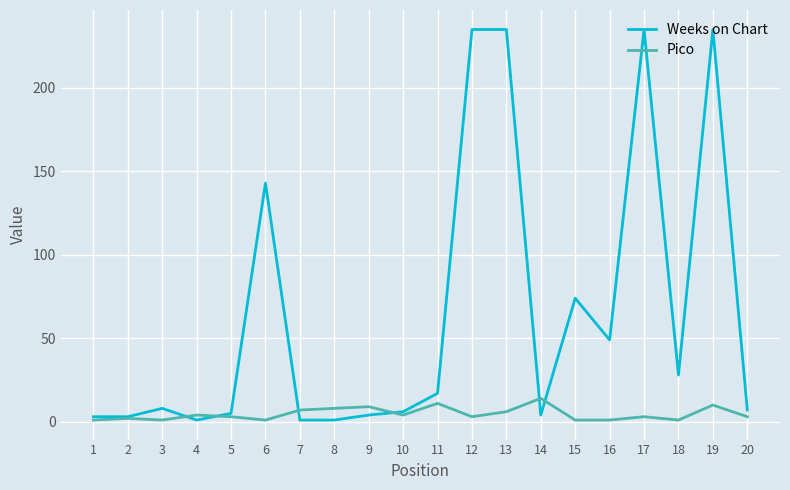

Is it true that Pico equals 8 at 8?

True